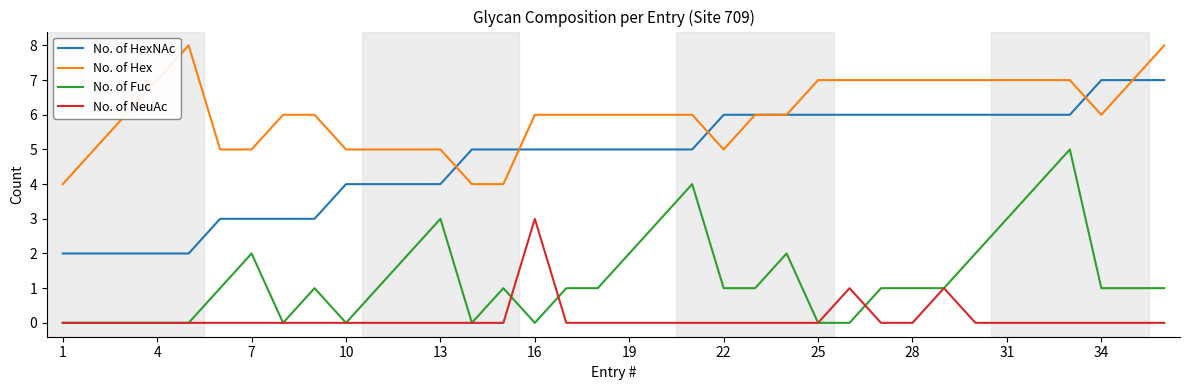

True or false: No. of HexNAc and No. of NeuAc intersect in this chart.

False